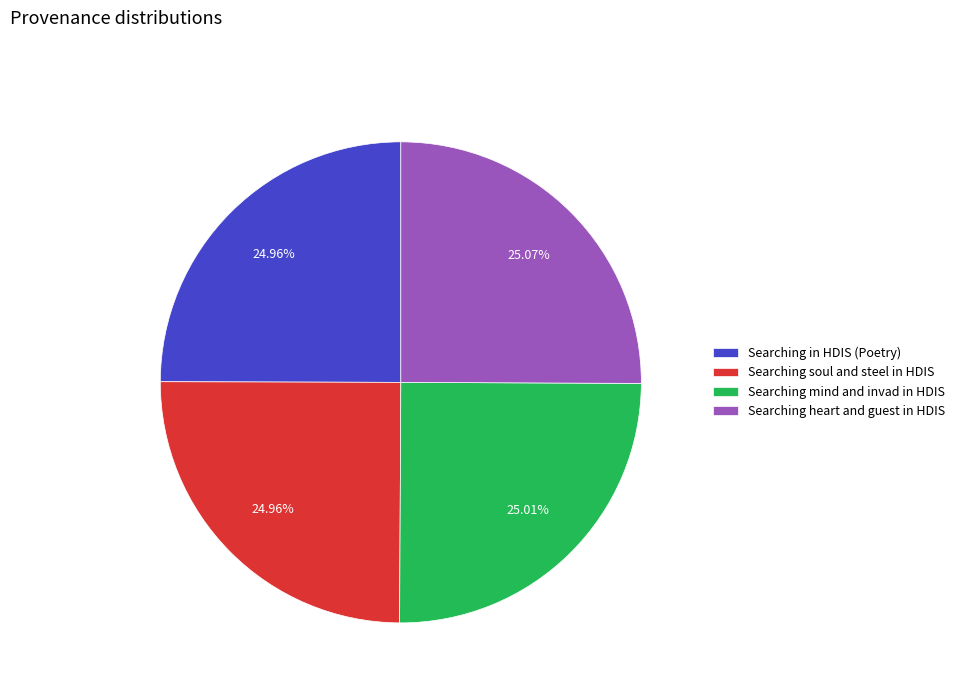

To the nearest percent, what percentage of the pie is Searching mind and invad in HDIS?

25%